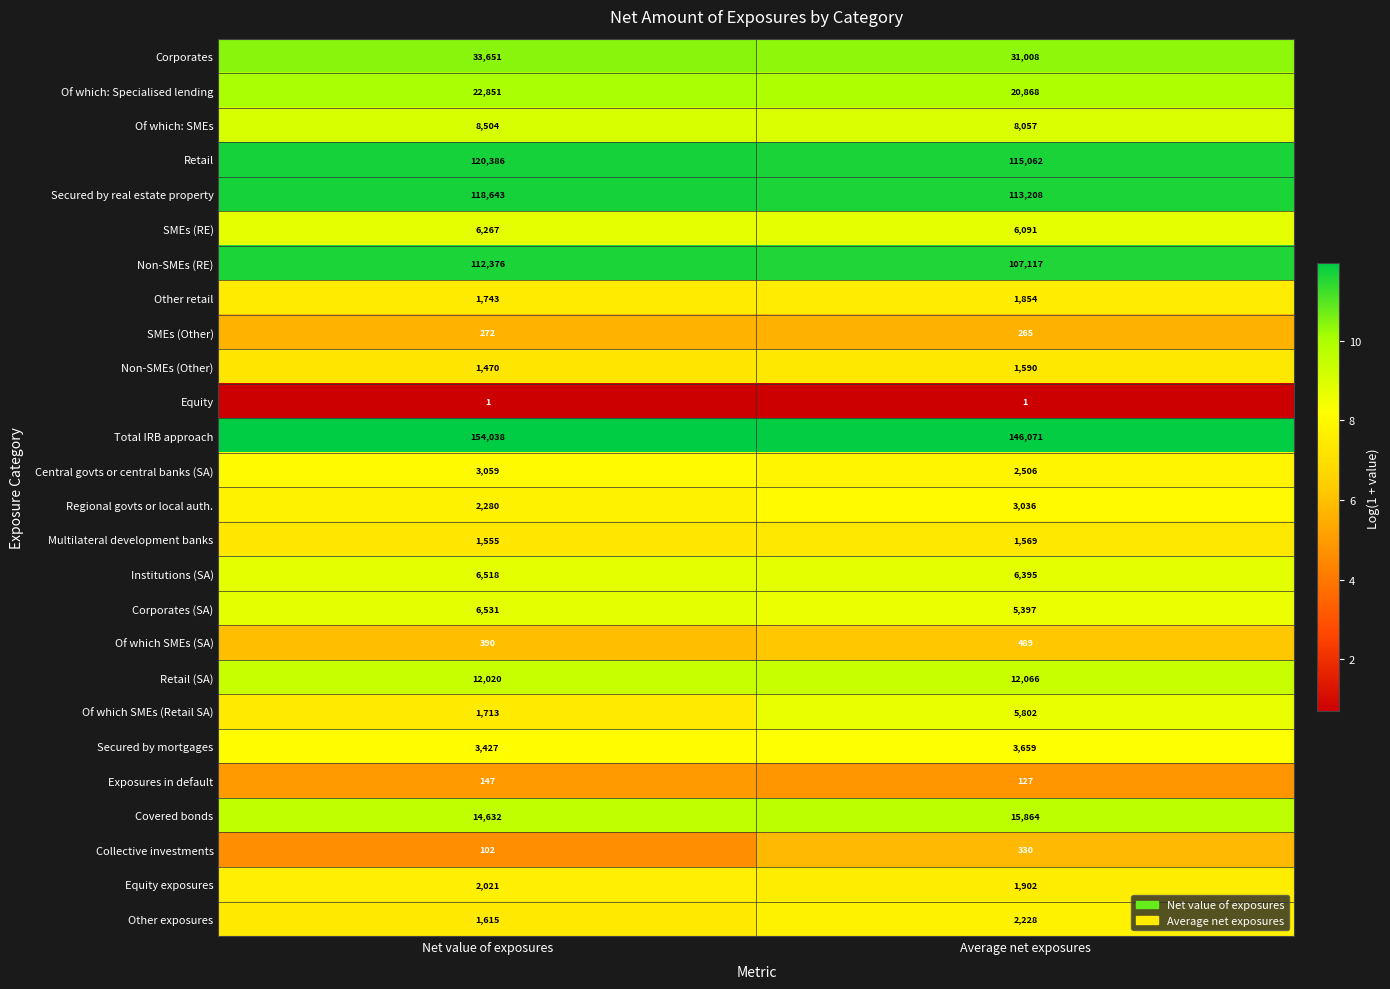

Which series has the widest spread of values?

Total IRB approach